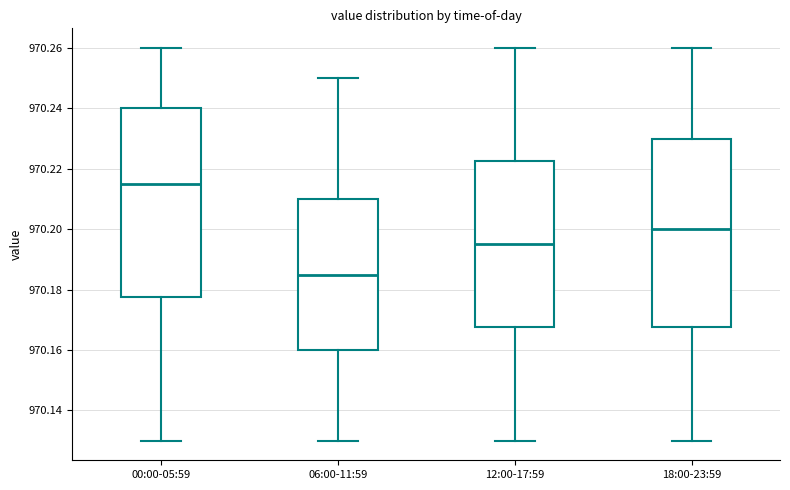

Reading left to right, transcribe this box plot: for each box, give where its median line is, the range the box spans, and where its two whiskers end, as read against the y-axis. The values are not printed on the chart, so give them approximately, as read against the axis.

00:00-05:59: median 970.216, box 970.178 to 970.240, whiskers 970.130 to 970.260
06:00-11:59: median 970.186, box 970.160 to 970.210, whiskers 970.130 to 970.250
12:00-17:59: median 970.196, box 970.168 to 970.222, whiskers 970.130 to 970.260
18:00-23:59: median 970.200, box 970.168 to 970.230, whiskers 970.130 to 970.260